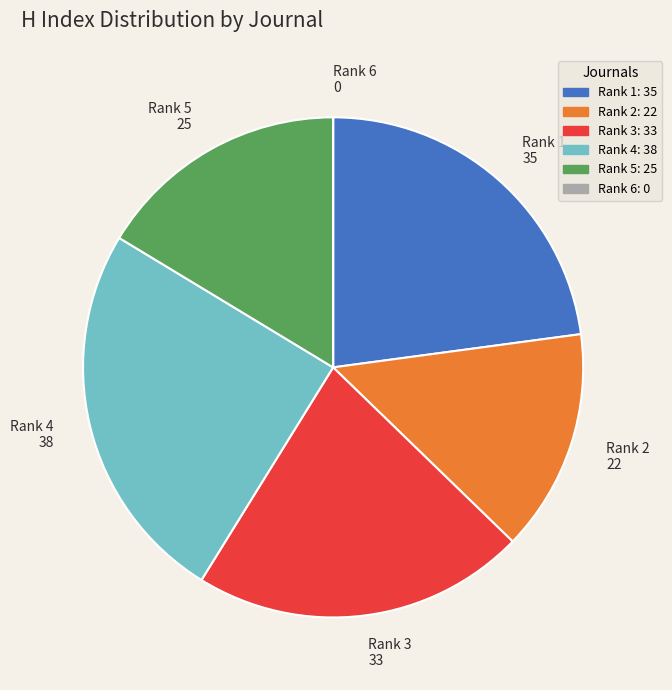

What is the ratio of the value at Rank 2 22 to the value at Rank 1 35?

0.6